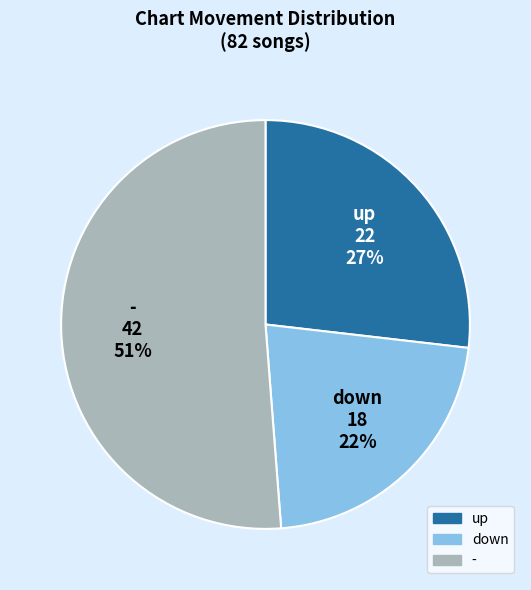

To the nearest percent, what is the average slice percentage?

33%